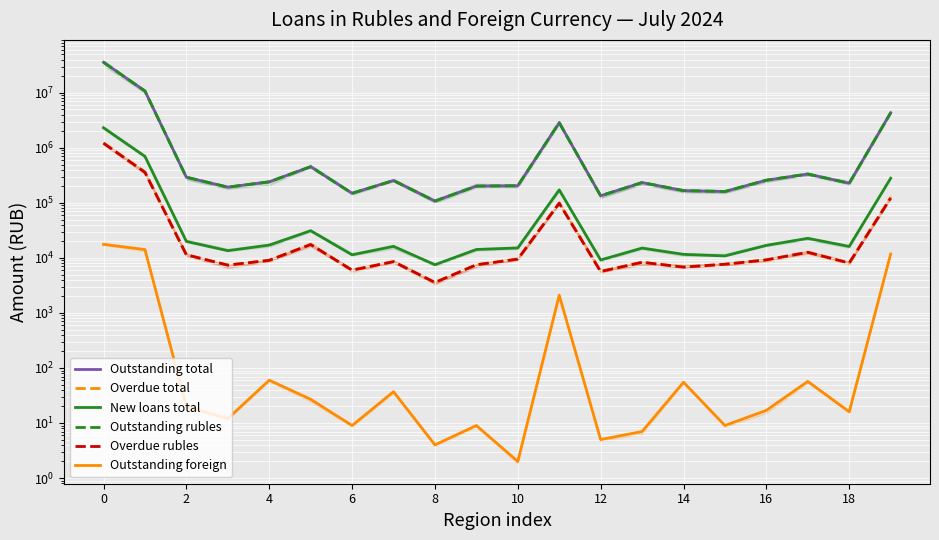

Which series has the widest spread of values?

Outstanding total